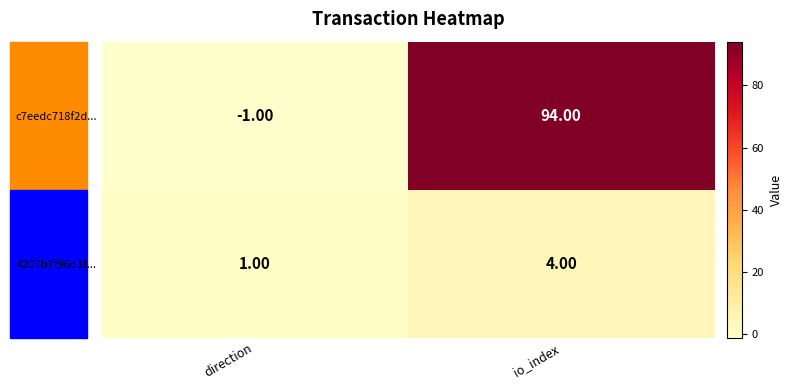

What is the difference between the maximum and minimum values in the 4207b7f96d1f... series?

3